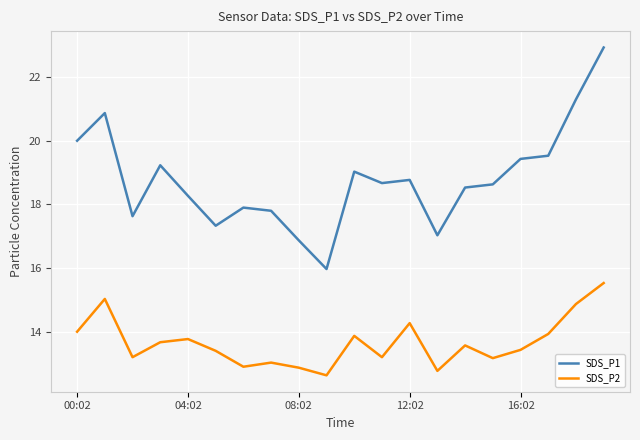

What is the difference between the maximum and minimum values in the SDS_P1 series?

7.0